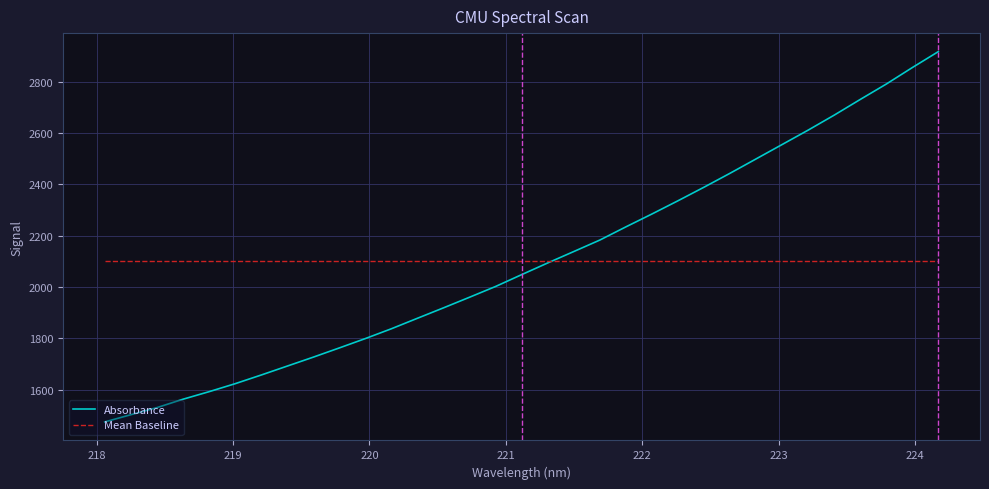

What is the maximum value shown in the chart?

2916.6